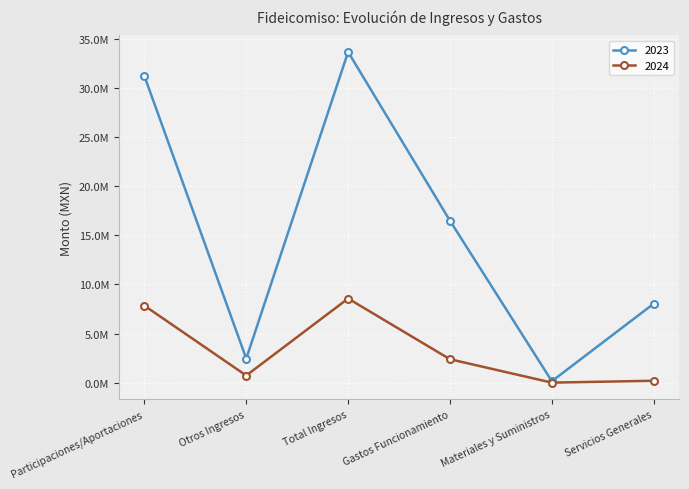

Reading left to right, extract all data points from this chart.

2023: 31232822.1	2446324.9	33679147.0	16487931.0	145869.5	8041565.0
2024: 7841981.4	724184.9	8566166.3	2382153.2	0.0	192748.6